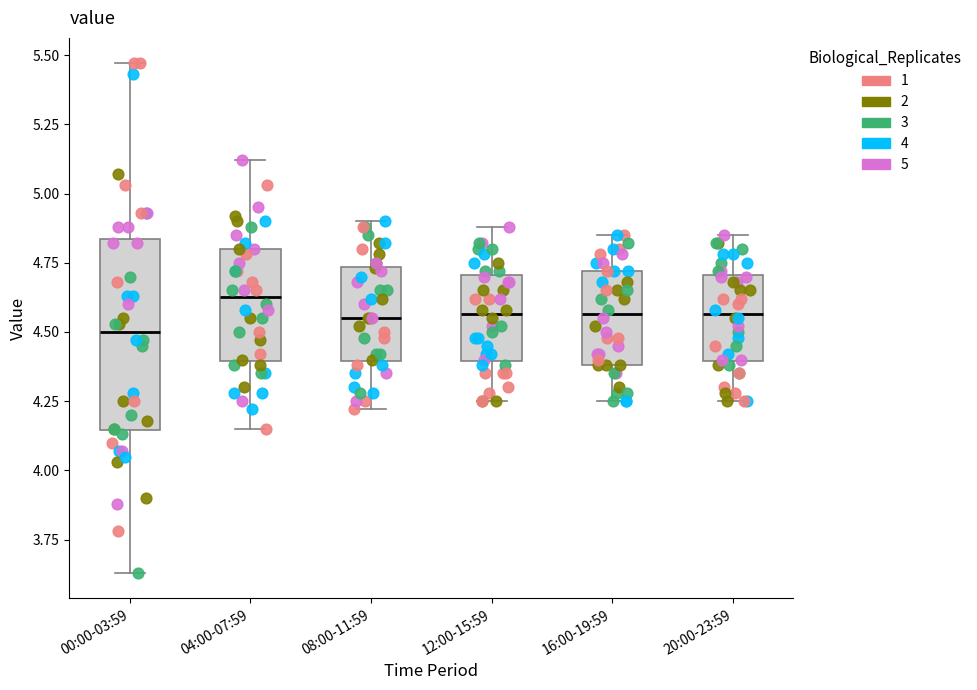

Reading left to right, transcribe this box plot: for each box, give where its median line is, the range the box spans, and where its two whiskers end, as read against the y-axis. The values are not printed on the chart, so give them approximately, as read against the axis.

00:00-03:59: median 4.50, box 4.15 to 4.85, whiskers 3.65 to 5.45
04:00-07:59: median 4.65, box 4.40 to 4.80, whiskers 4.15 to 5.10
08:00-11:59: median 4.55, box 4.40 to 4.75, whiskers 4.20 to 4.90
12:00-15:59: median 4.55, box 4.40 to 4.70, whiskers 4.25 to 4.90
16:00-19:59: median 4.55, box 4.40 to 4.70, whiskers 4.25 to 4.85
20:00-23:59: median 4.55, box 4.40 to 4.70, whiskers 4.25 to 4.85